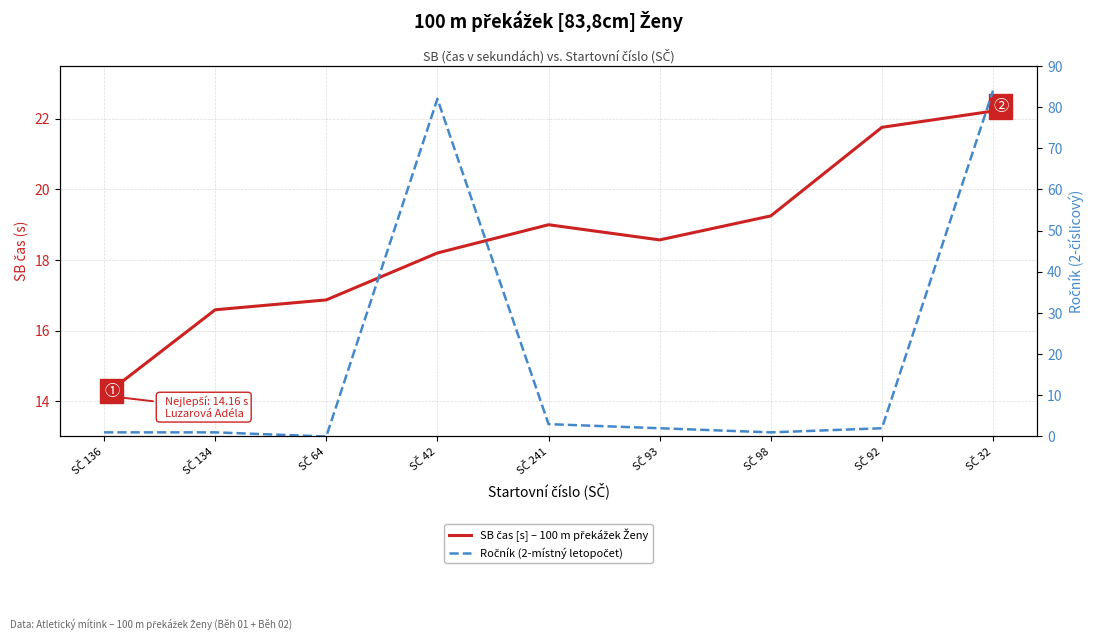

Which series changed the most between SČ 64 and SČ 92?

SB čas [s] – 100 m překážek Ženy